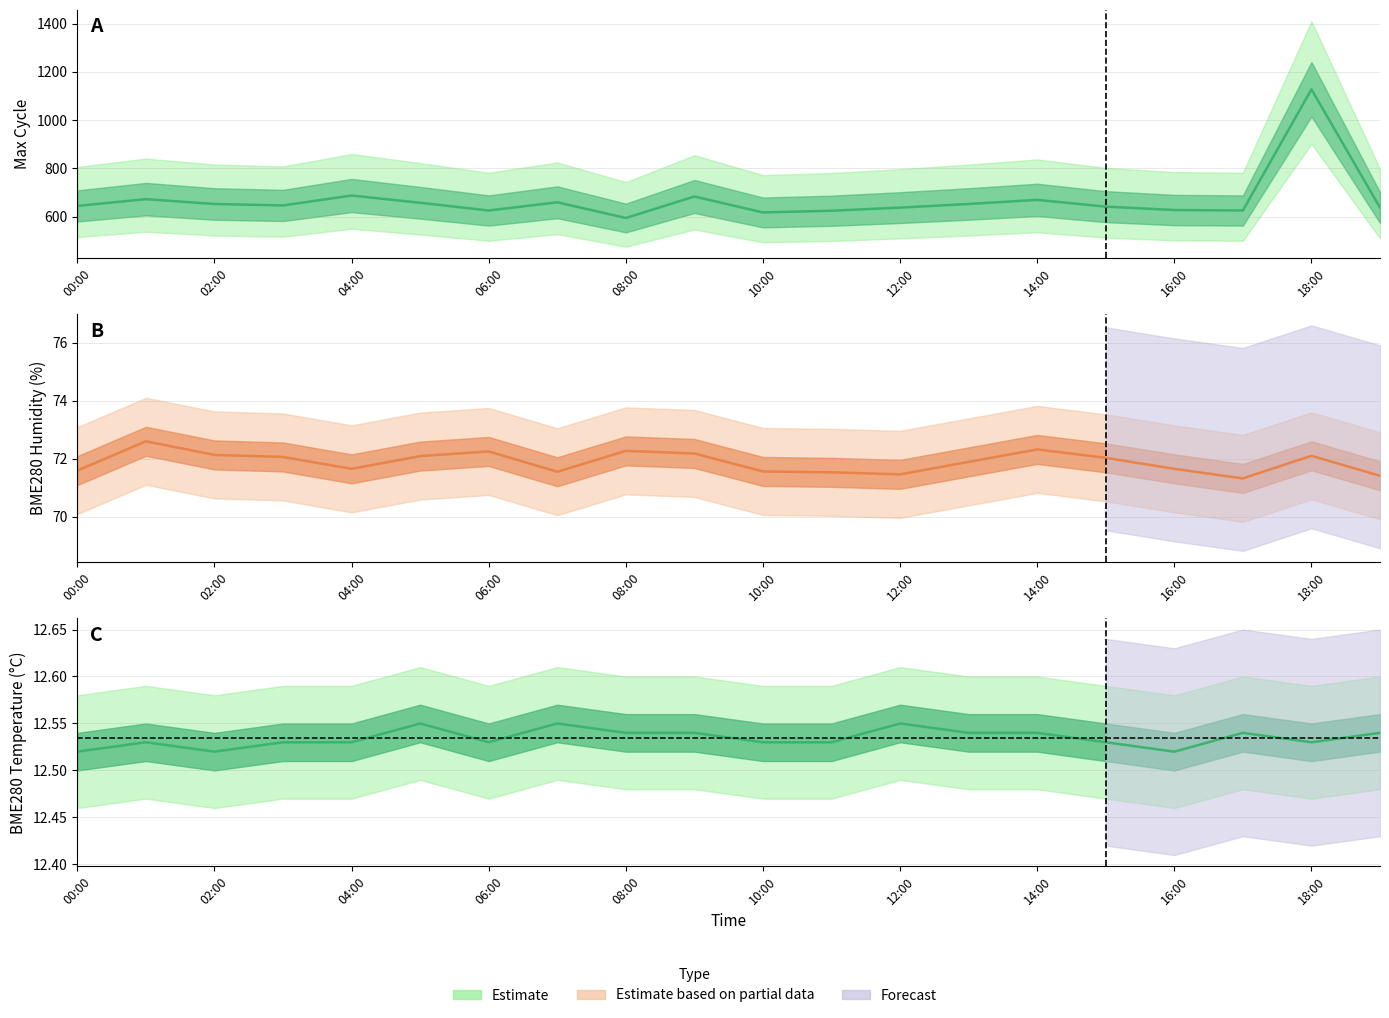

Is it true that Max_cycle equals 618.0 at 10:00?

True